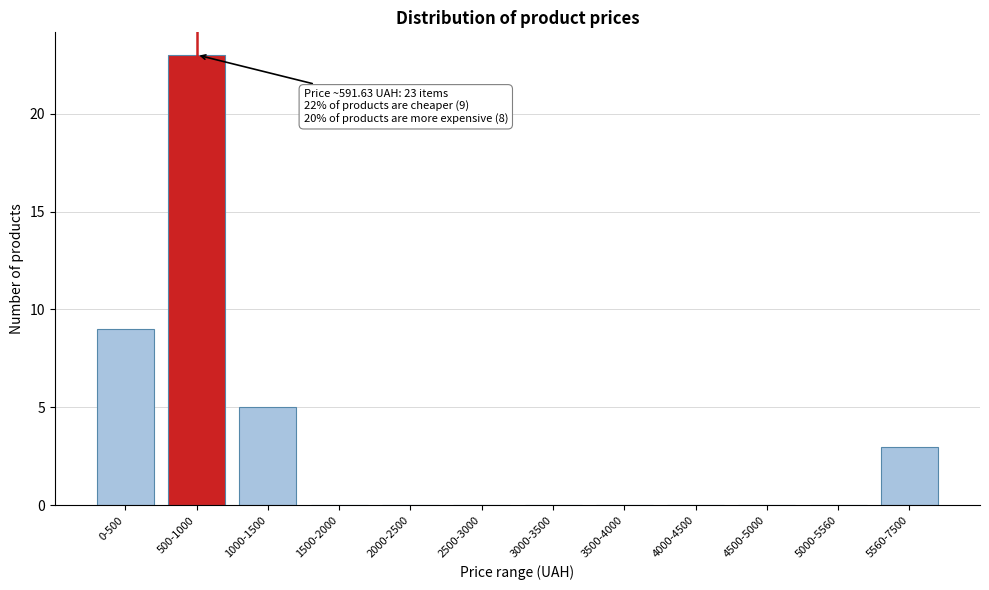

Reading left to right, what are all the values shown in this chart?

0-500=9	500-1000=23	1000-1500=5	1500-2000=0	2000-2500=0	2500-3000=0	3000-3500=0	3500-4000=0	4000-4500=0	4500-5000=0	5000-5560=0	5560-7500=3